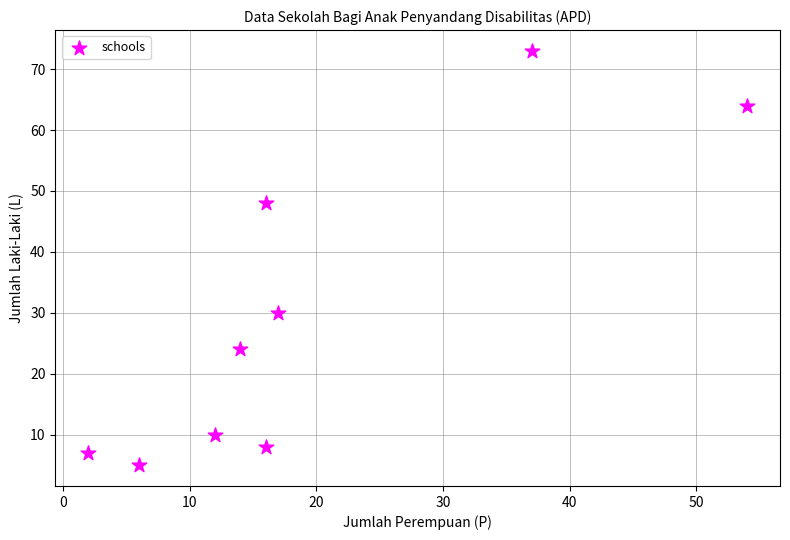

What is the average Y value?

30